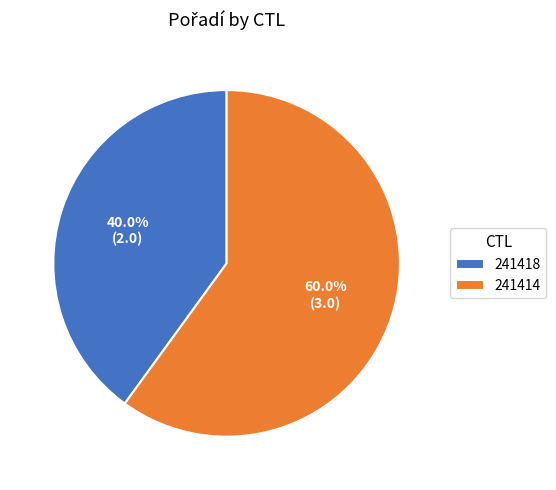

Approximately how many times larger is the value at 241414 compared to 241418?

1.5